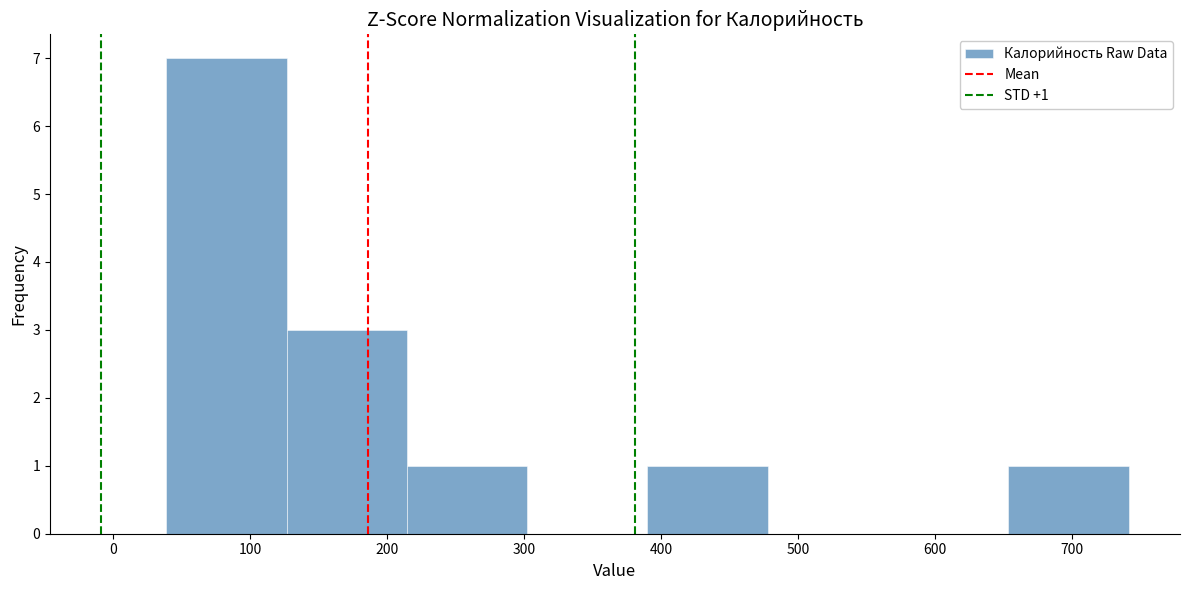

Over which range of the x-axis is the bar tallest?

40 to 130